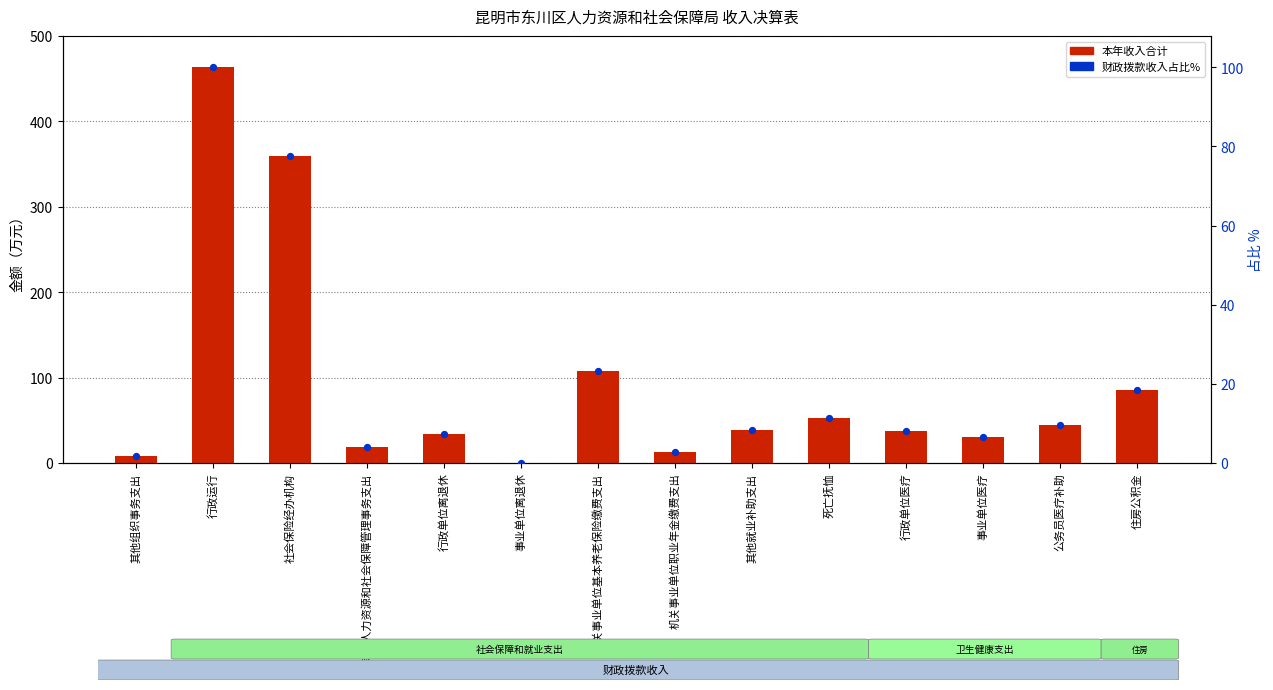

At which category is the sum across all series the highest?

行政运行